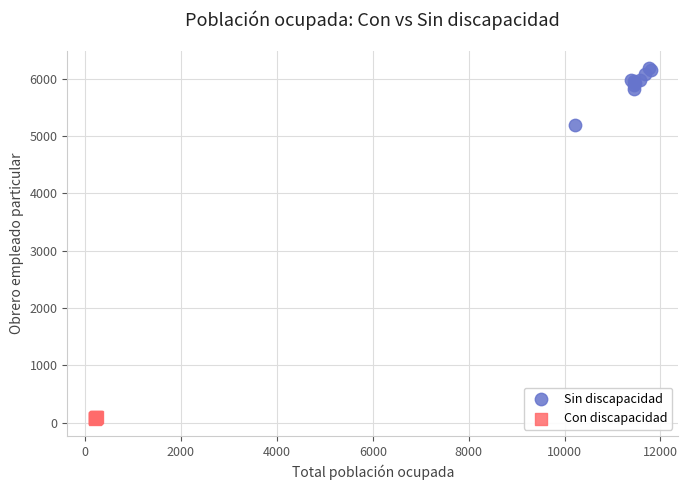

Which series reaches the minimum Y coordinate?

Con discapacidad